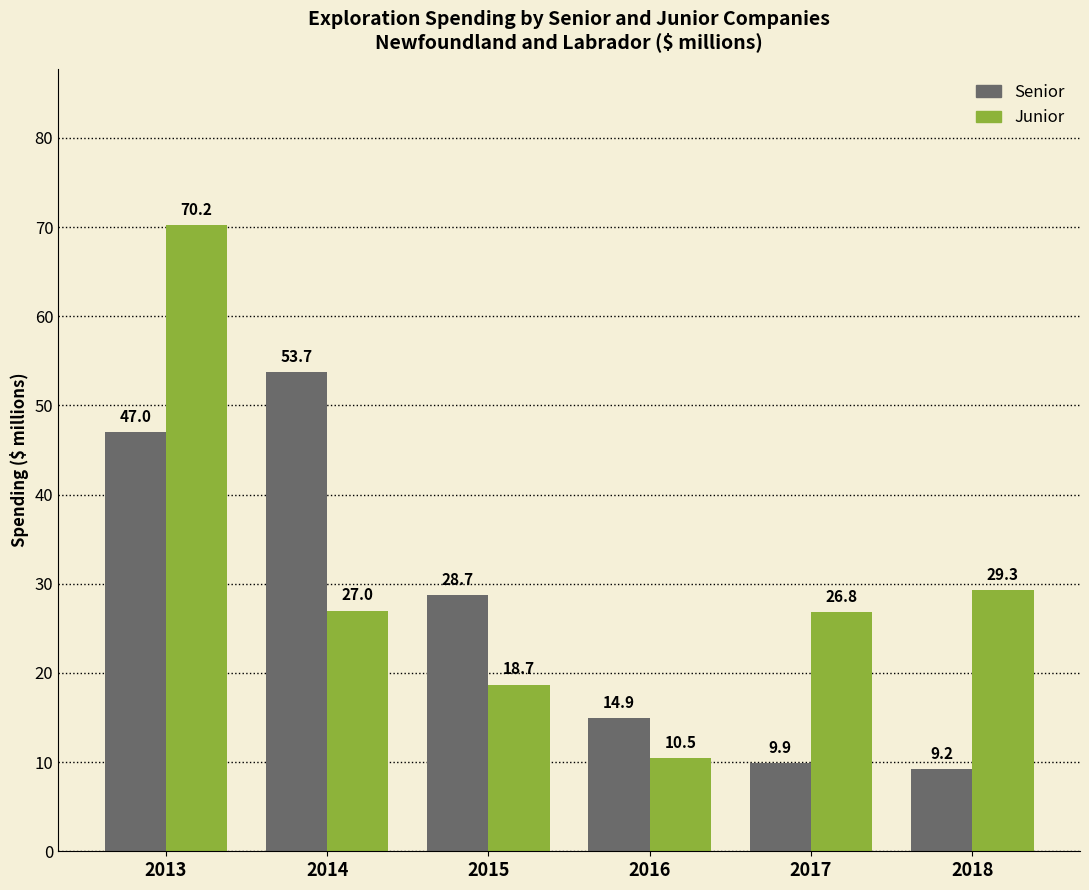

What value does the Senior series have at 2013?

47.0